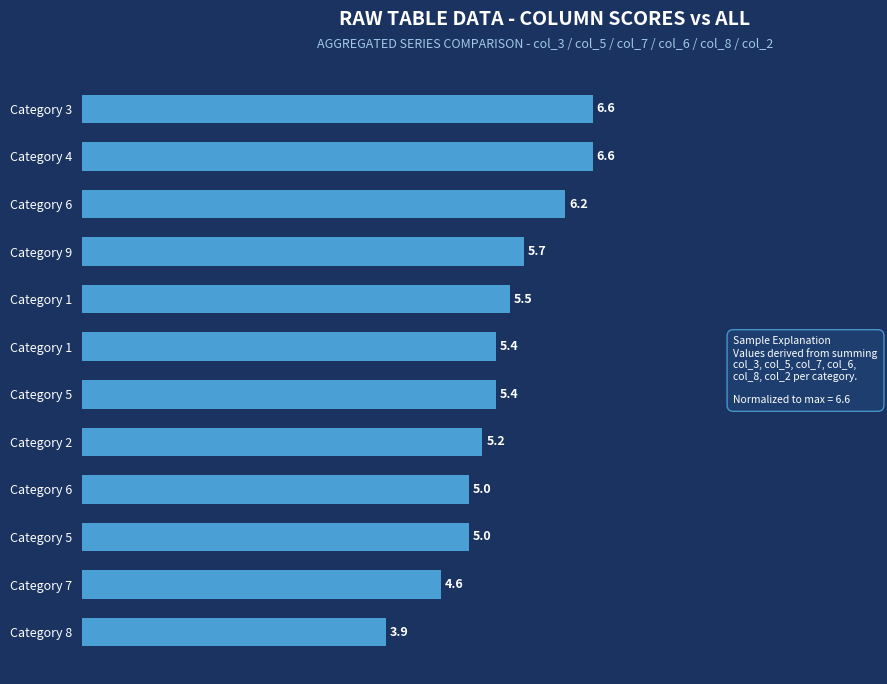

How many bars are there in total?

12